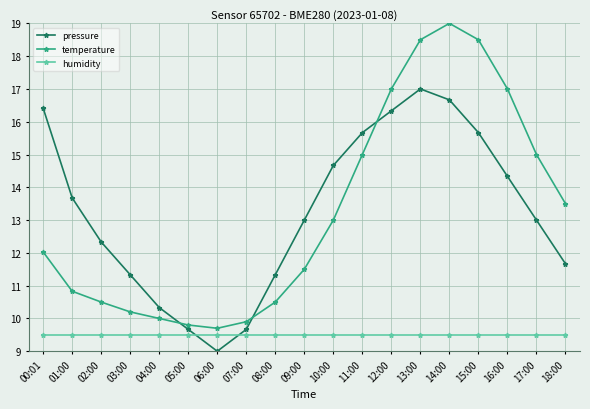

What is the sum of all temperature values?

251.5